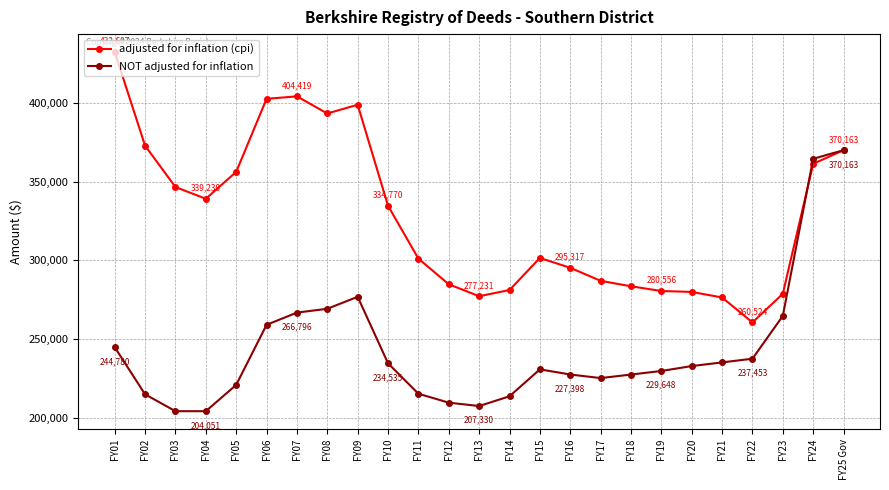

What is the label of the 10th point from the left?

FY10